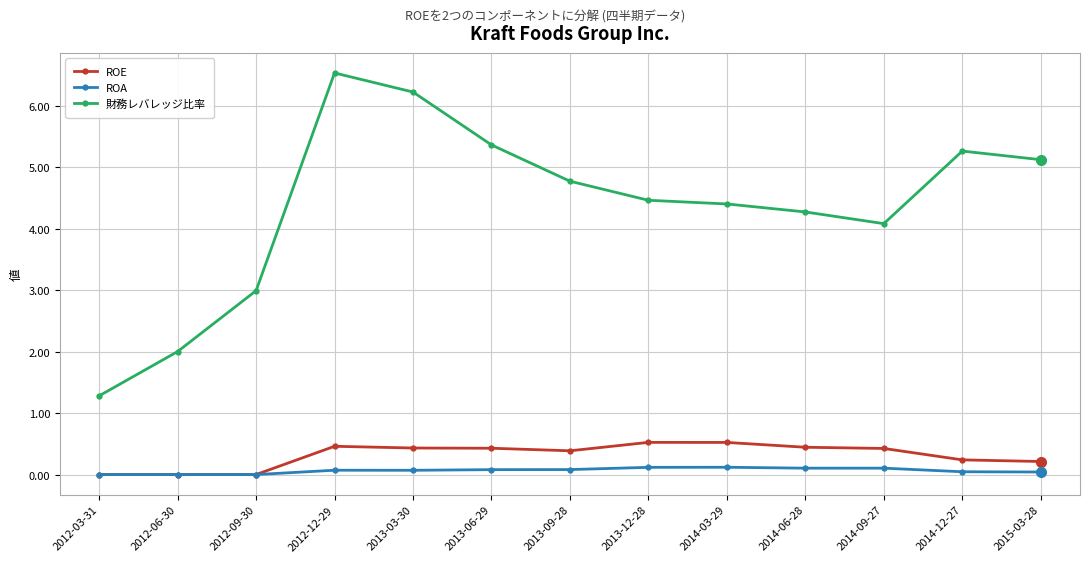

How many interior local valleys does the 財務レバレッジ比率 series have?

1